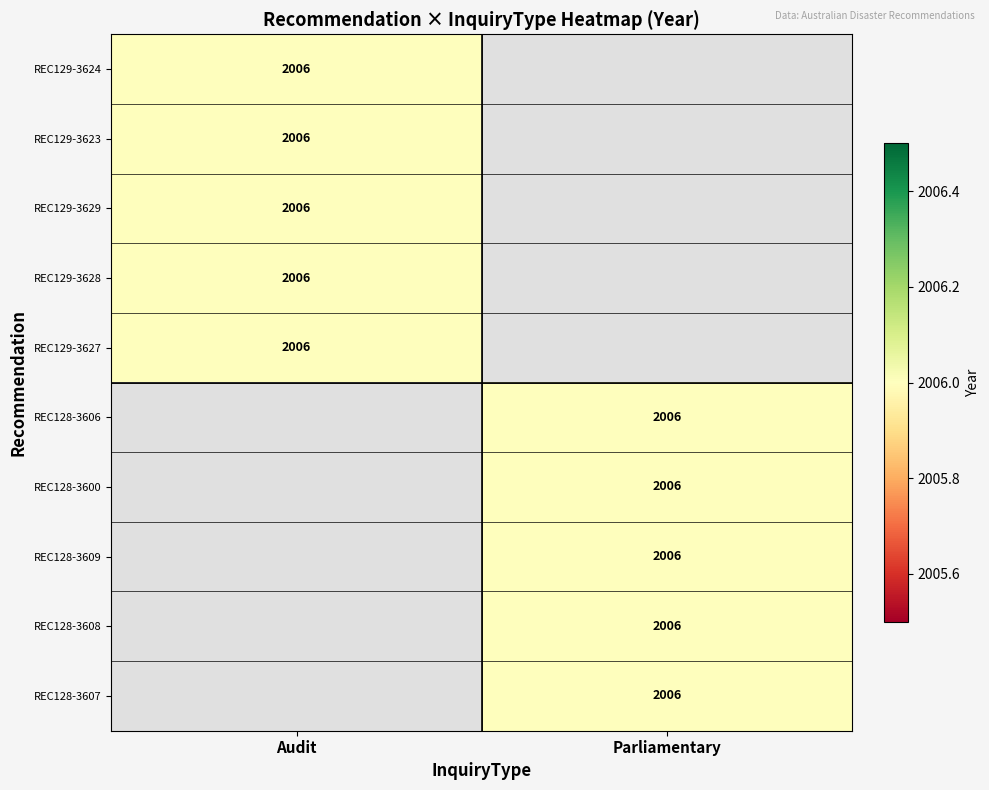

The Audit series shows 1277 at REC128-3608. True or false?

False